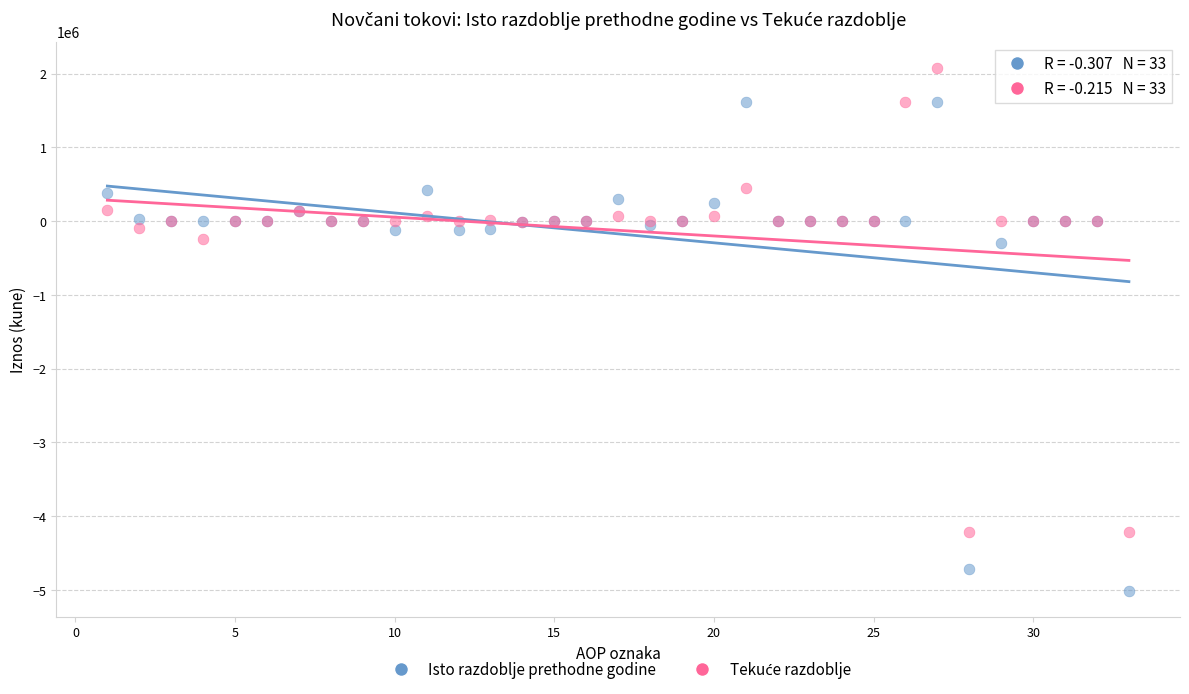

Which series contains the lowest Y value?

Isto razdoblje prethodne godine